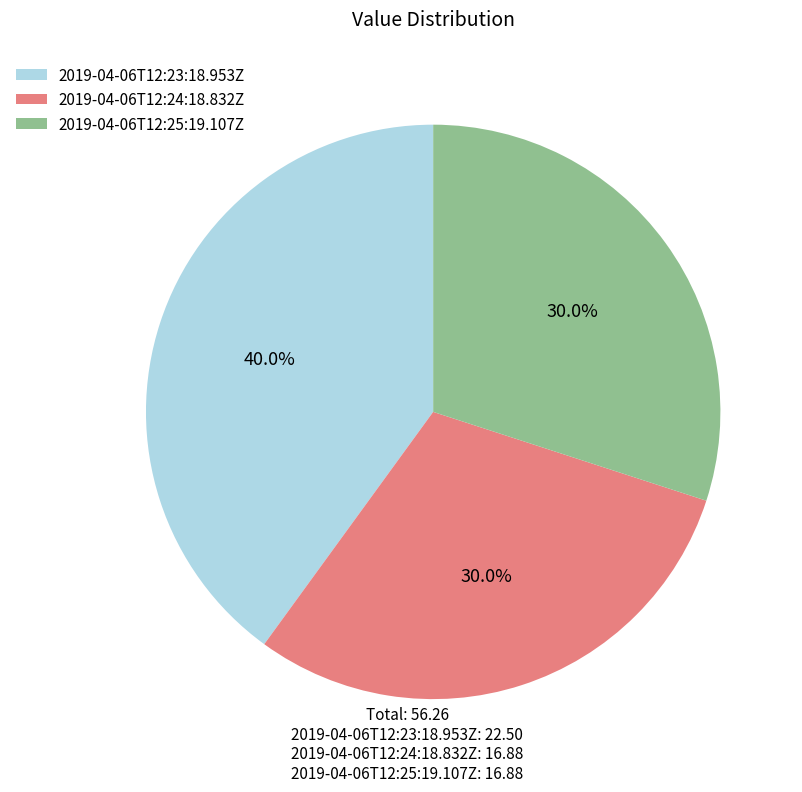

To the nearest percent, what percentage of the pie is 2019-04-06T12:24:18.832Z?

30%